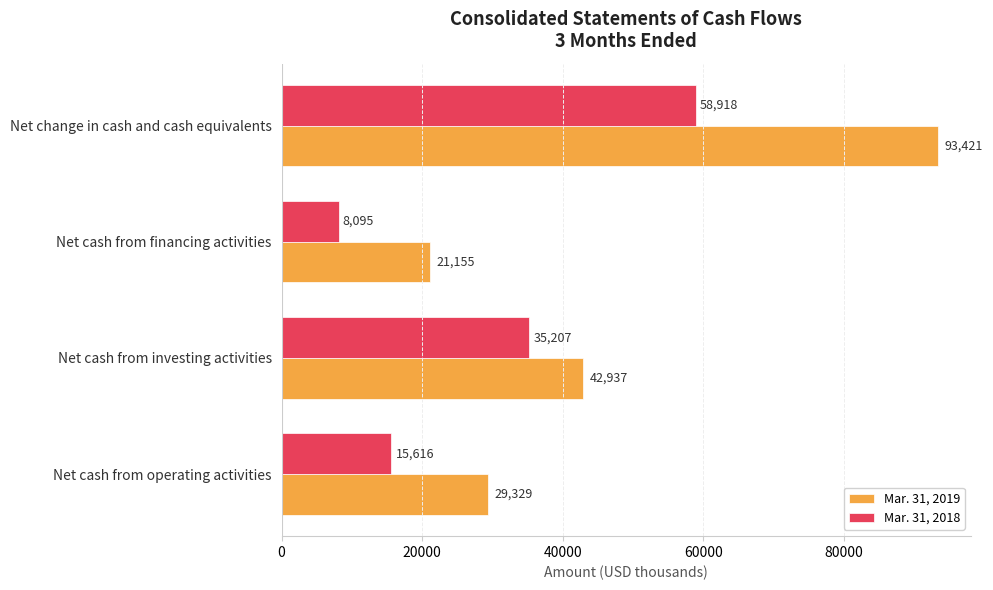

Where is Mar. 31, 2019 nearest to the value 57288?

Net cash from investing activities